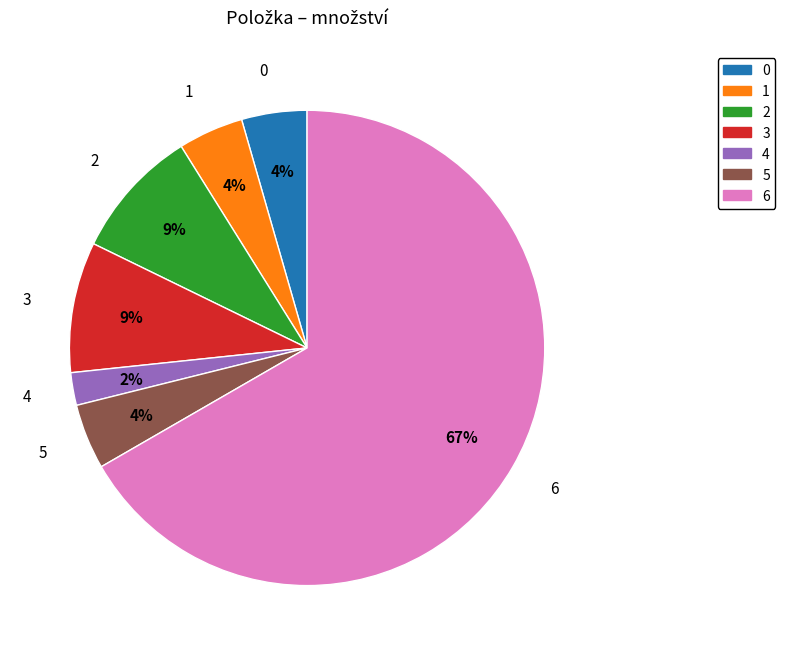

Is there a majority slice in this chart?

Yes